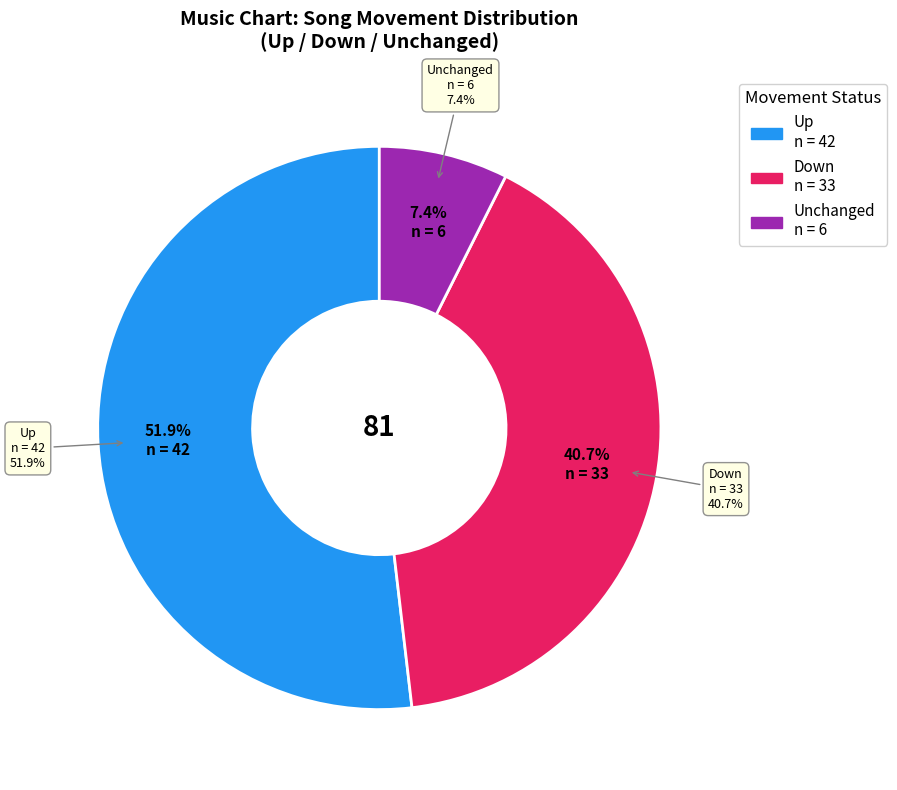

Is it true that up is 58% of the pie?

False